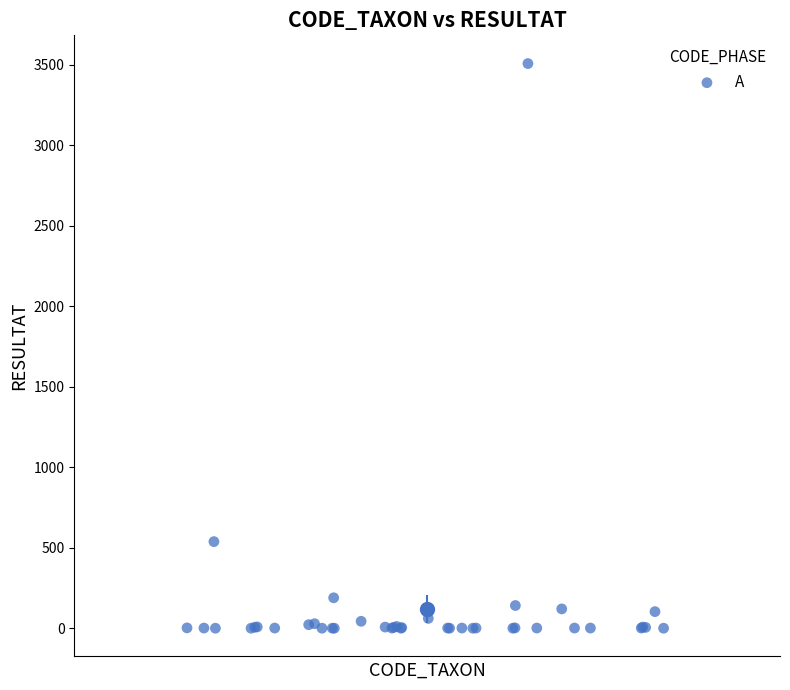

What Y value in the scatter plot is closest to 1754?

538